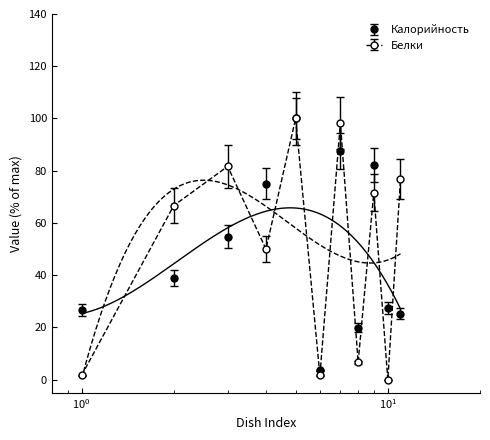

Rank the series at СЫР from highest to lowest value.

Белки, Калорийность